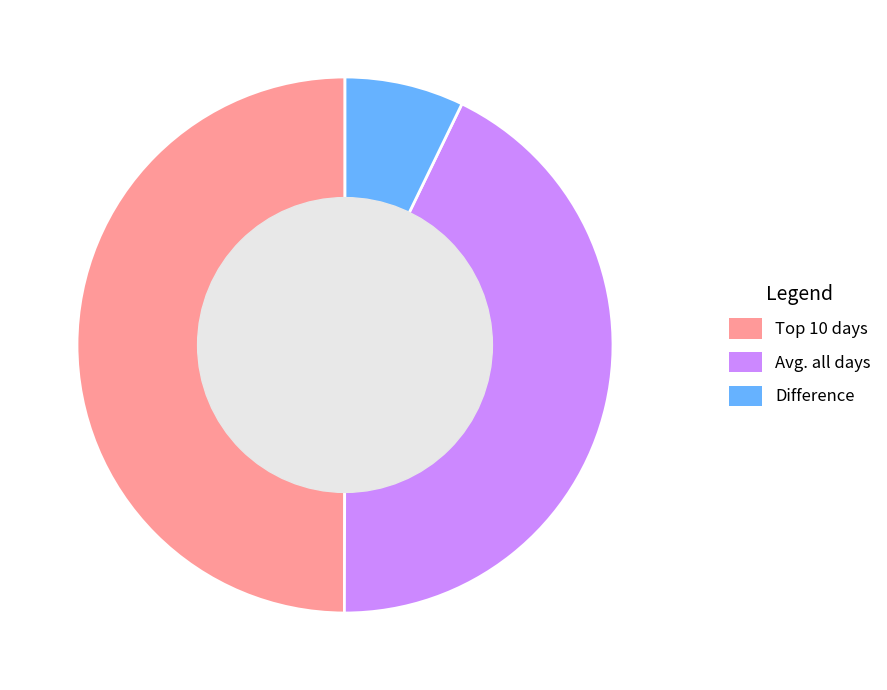

Is Avg. all days the majority of the pie?

No